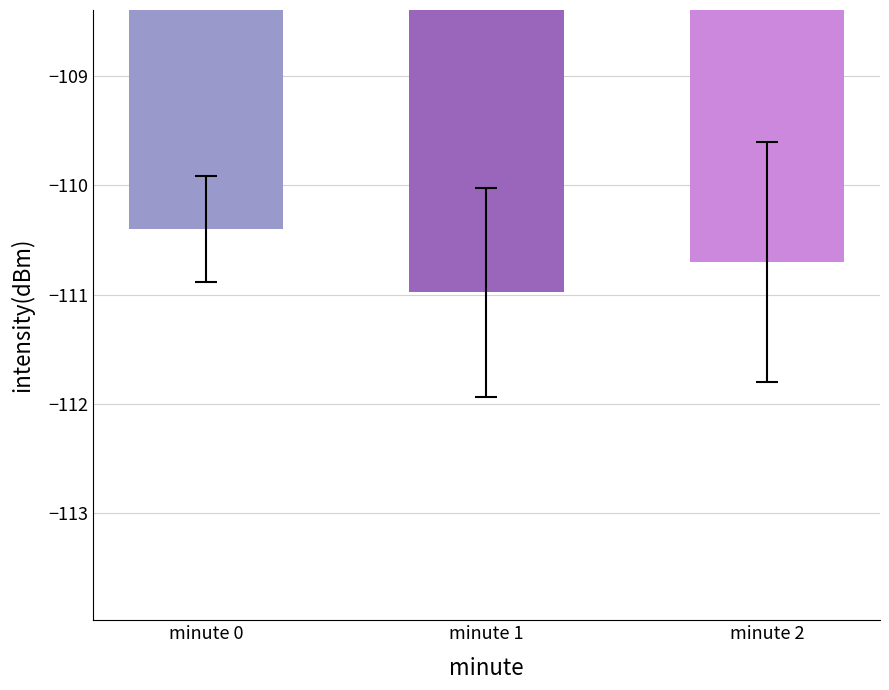

Reading left to right, what are all the values shown in this chart?

-110.4	-111.0	-110.7